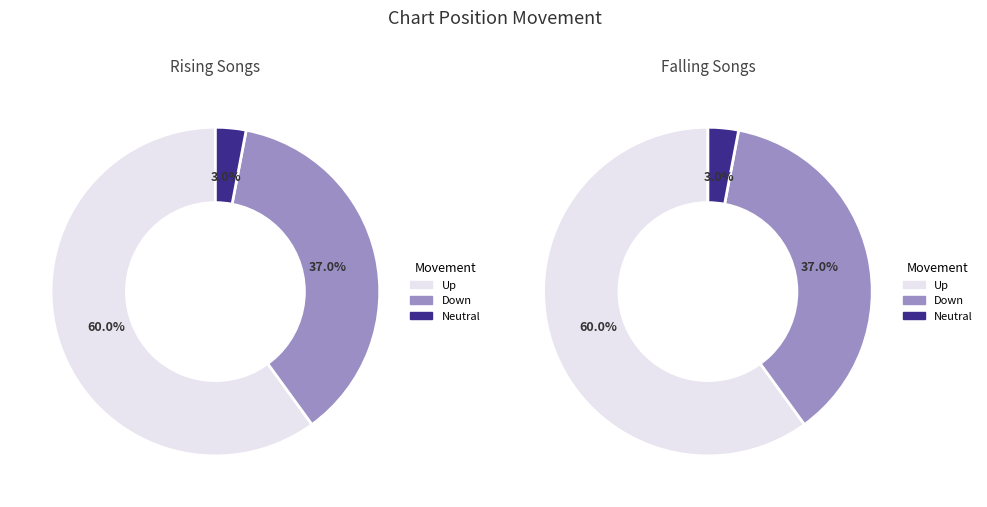

Does down represent more than half of the total?

No